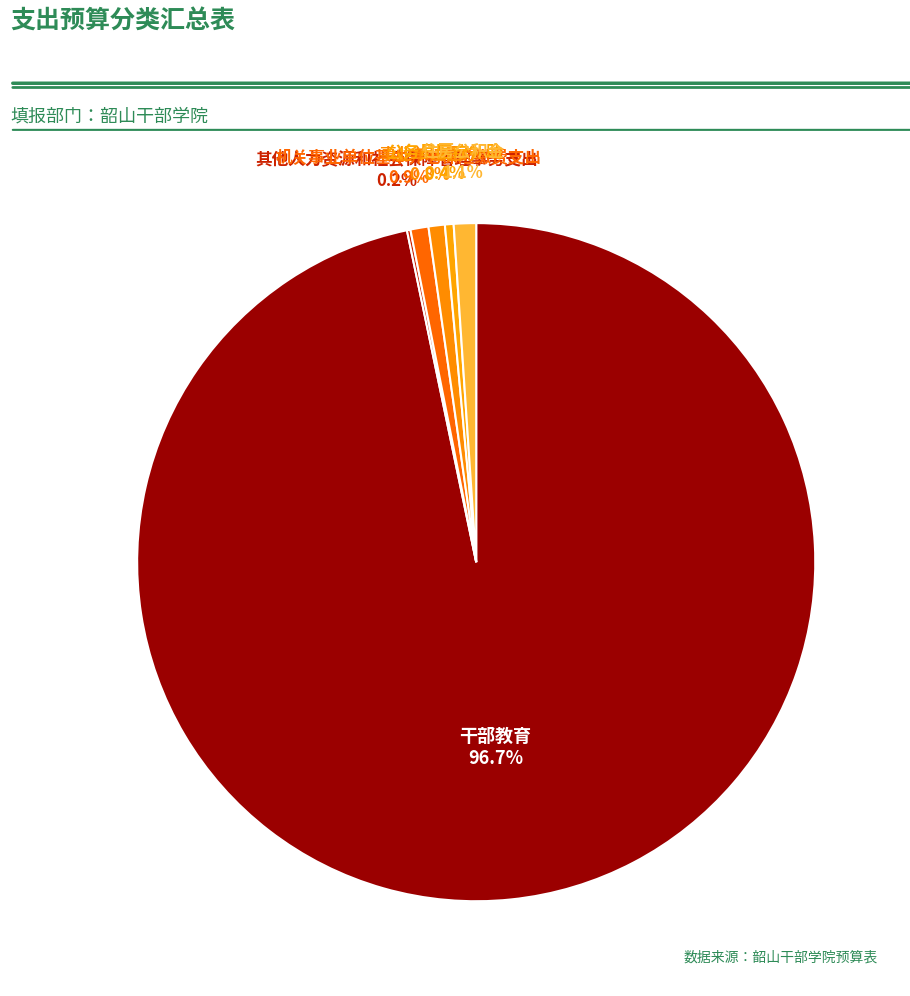

Which category accounts for the majority?

干部教育